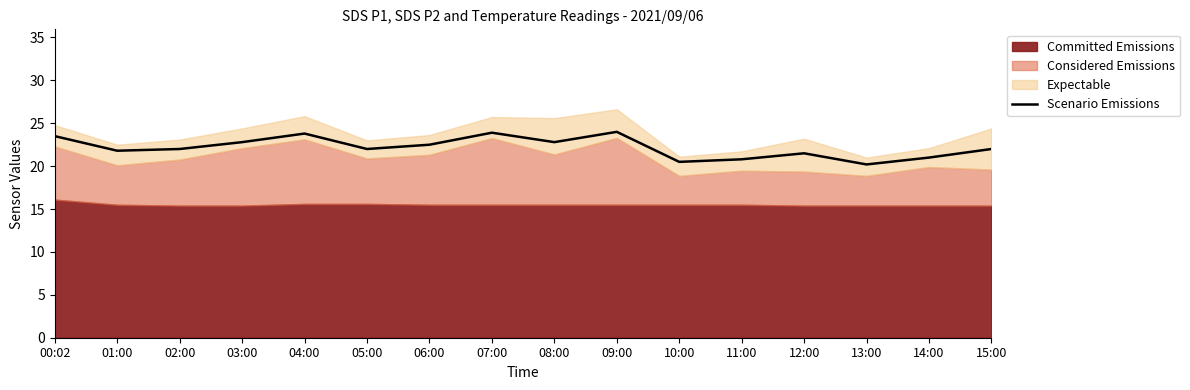

Reading right to left, extract all data points from this chart.

22.0	21.0	20.2	21.5	20.8	20.5	24.0	22.8	23.9	22.5	22.0	23.8	22.8	22.0	21.8	23.5